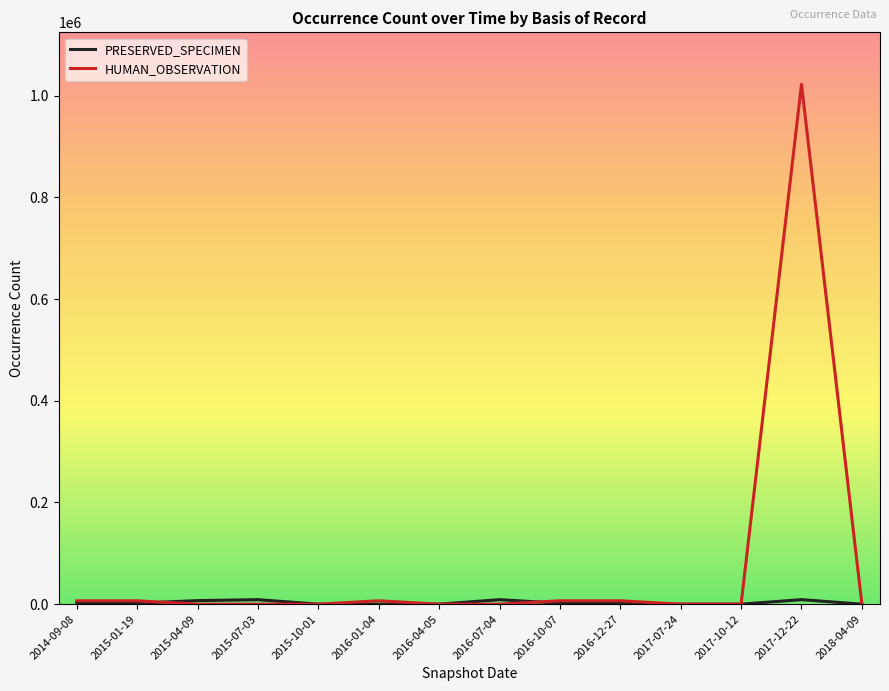

What is the highest value of the HUMAN_OBSERVATION series?

1022243